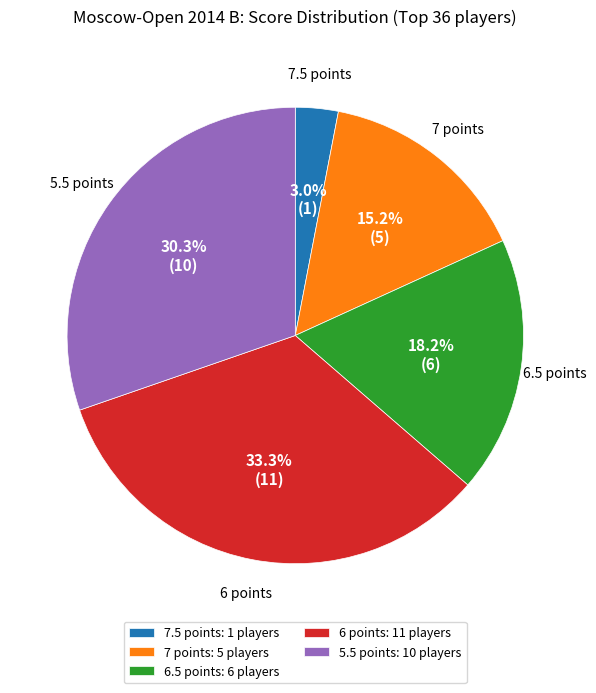

Does any single category account for the majority?

No